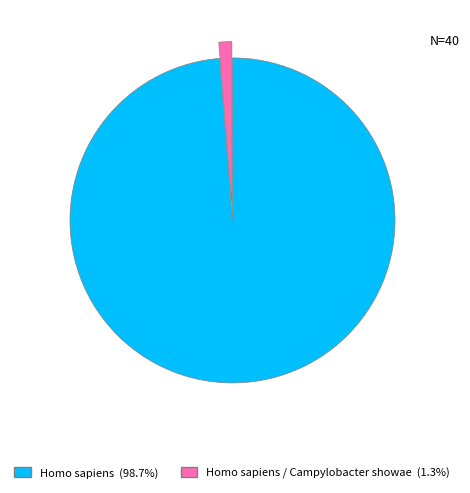

Does any single category account for the majority?

Yes